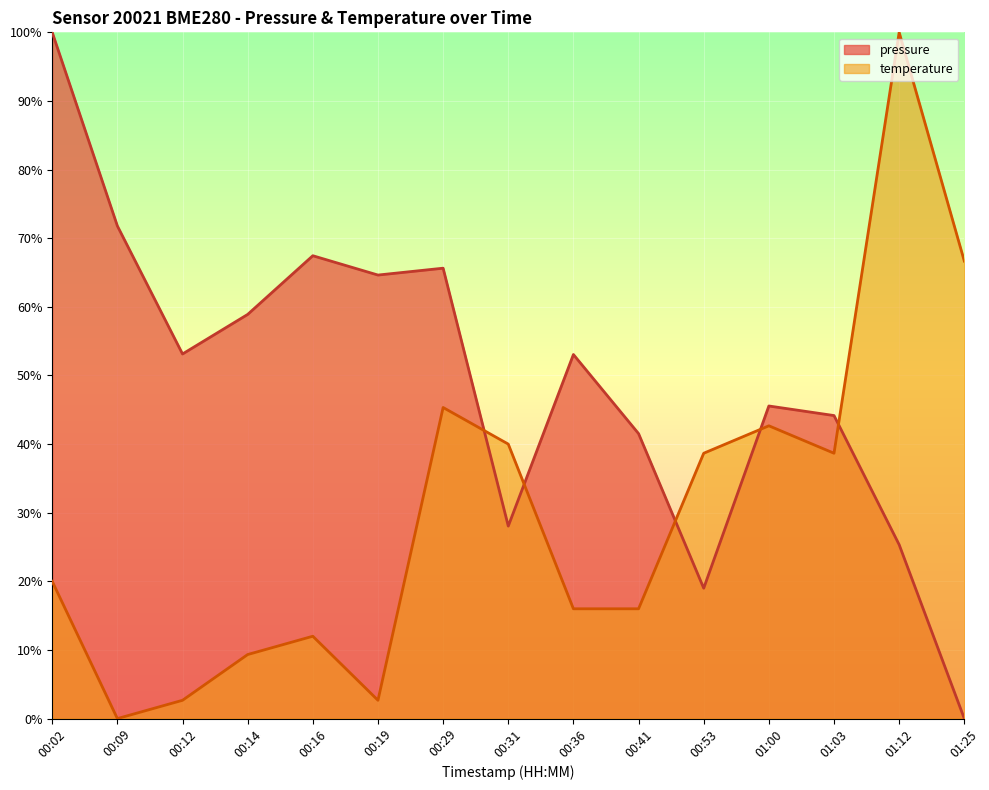

Reading left to right, transcribe all the data shown in this chart.

pressure: 00:02=1.0	00:09=0.7	00:12=0.5	00:14=0.6	00:16=0.7	00:19=0.6	00:29=0.7	00:31=0.3	00:36=0.5	00:41=0.4	00:53=0.2	01:00=0.5	01:03=0.4	01:12=0.3	01:25=0.0
temperature: 00:02=0.2	00:09=0.0	00:12=0.0	00:14=0.1	00:16=0.1	00:19=0.0	00:29=0.5	00:31=0.4	00:36=0.2	00:41=0.2	00:53=0.4	01:00=0.4	01:03=0.4	01:12=1.0	01:25=0.7